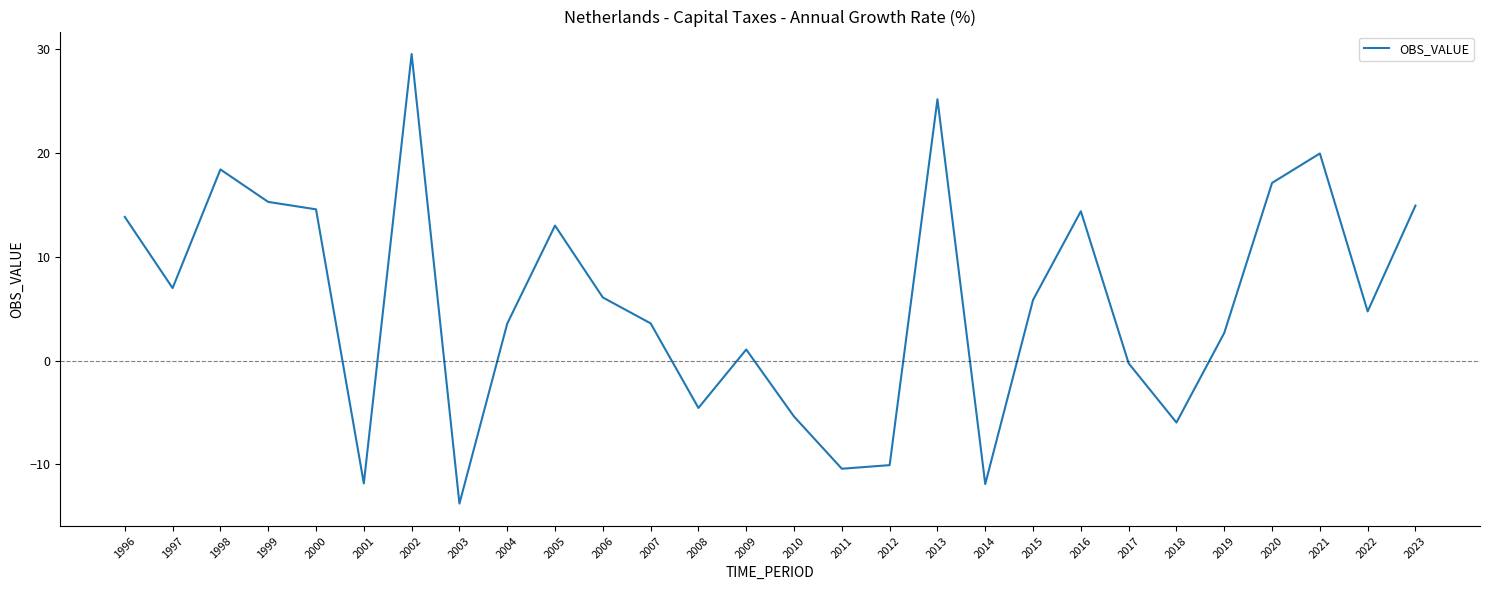

What is the difference between the maximum and minimum values?

43.3